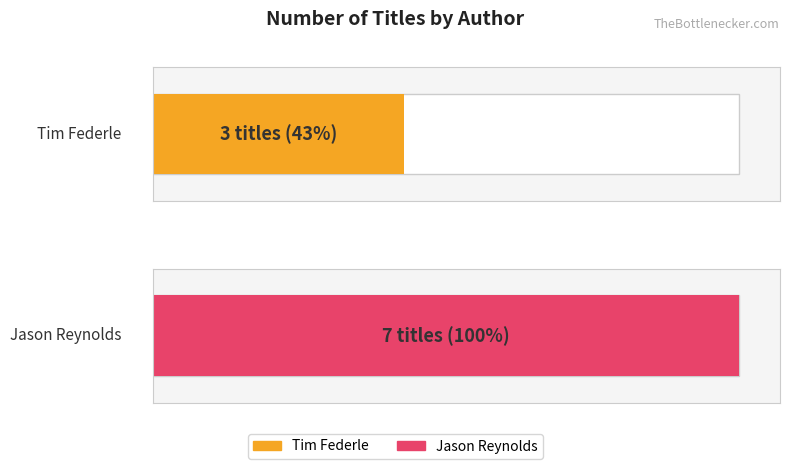

Rank the categories by value from lowest to highest.

Tim Federle, Jason Reynolds